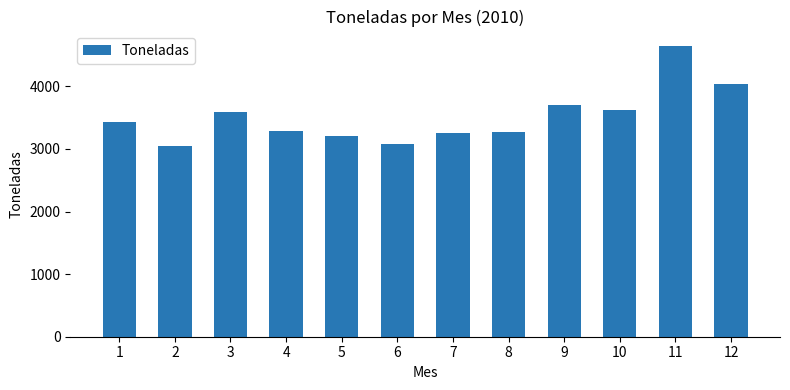

What is the value of the 3rd bar from the left?

3591.5